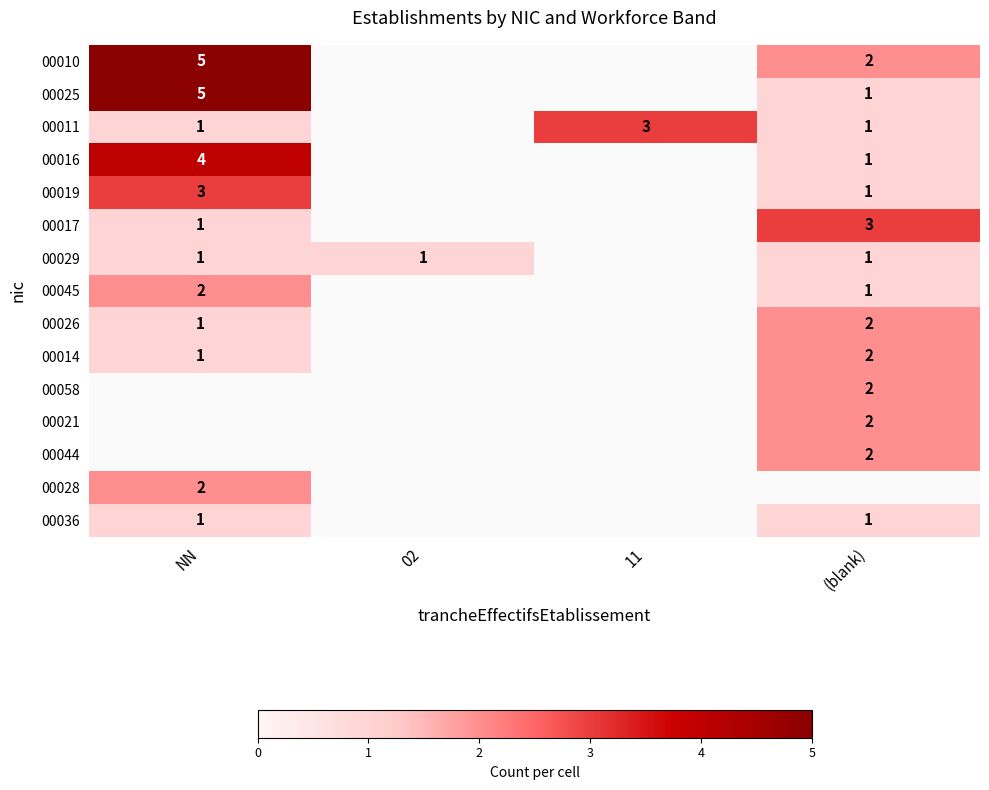

The 00045 series shows 1 at (blank). True or false?

True